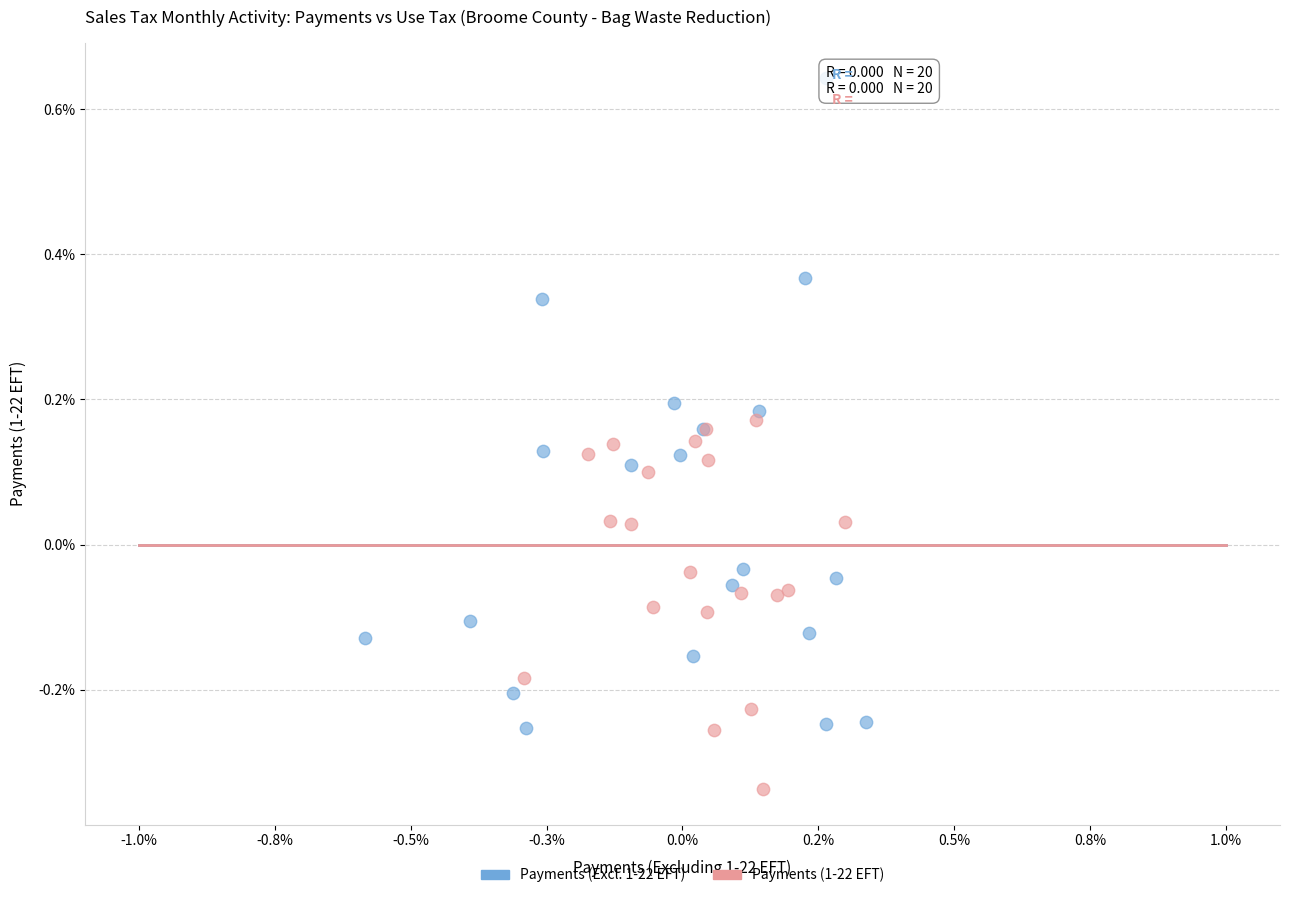

Which series has the largest Y range (max minus min)?

Payments (Excl. 1-22 EFT)